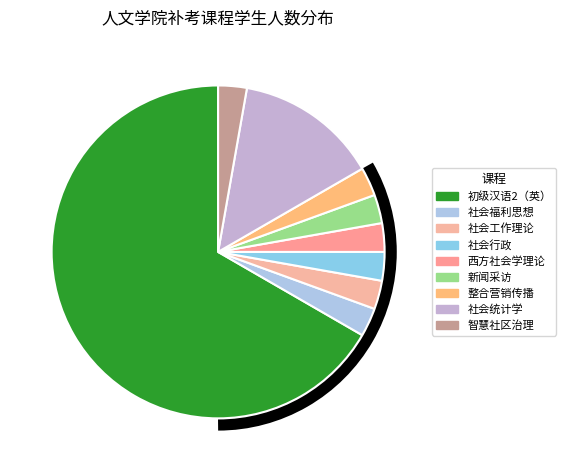

What is the largest slice in the pie chart?

初级汉语2（英）